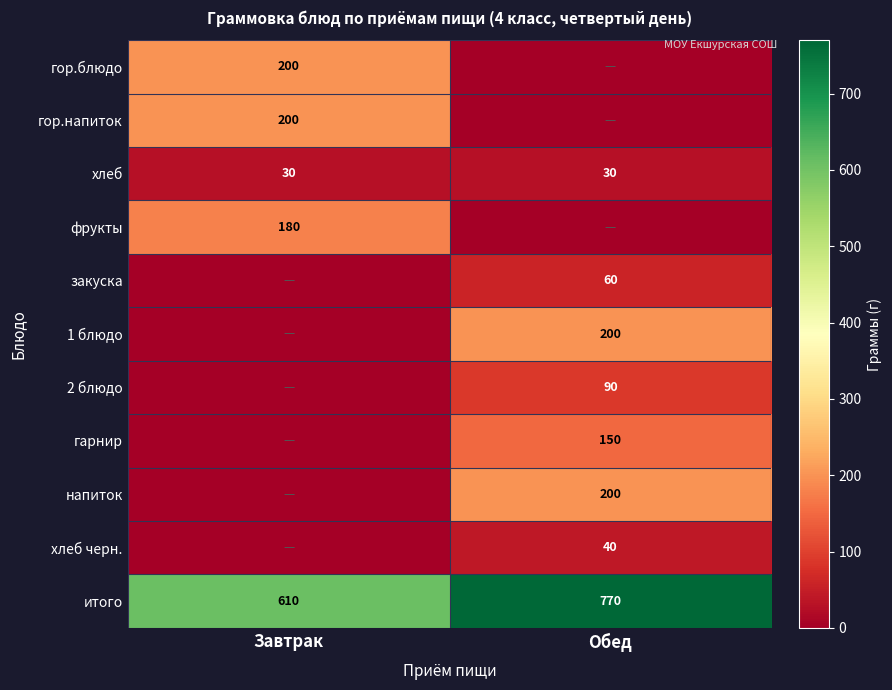

At which category is the sum across all series the highest?

Обед